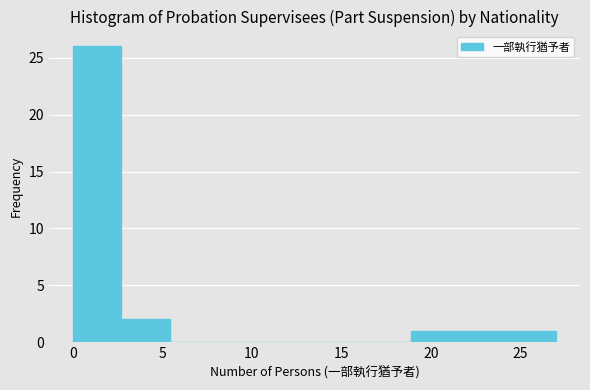

Reading left to right, transcribe this chart: for each bar, give the range it covers on the x-axis and its height. Neither the bar edges nor the heights are printed on the chart, so give them approximately, as read against the axes.

0.0 to 2.7: 26
2.7 to 5.4: 2
5.4 to 8.1: 0
8.1 to 10.8: 0
10.8 to 13.5: 0
13.5 to 16.2: 0
16.2 to 18.9: 0
18.9 to 21.6: 1
21.6 to 24.3: 1
24.3 to 27.0: 1